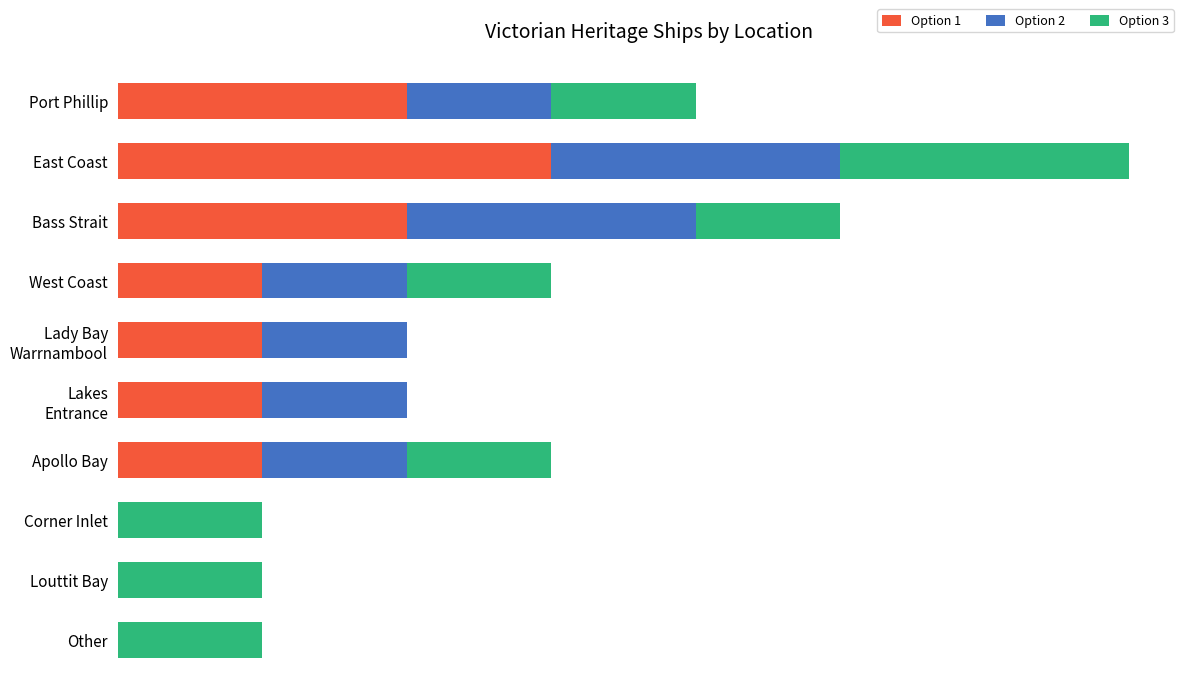

What are all the series names shown in the legend?

Option 1, Option 2, Option 3